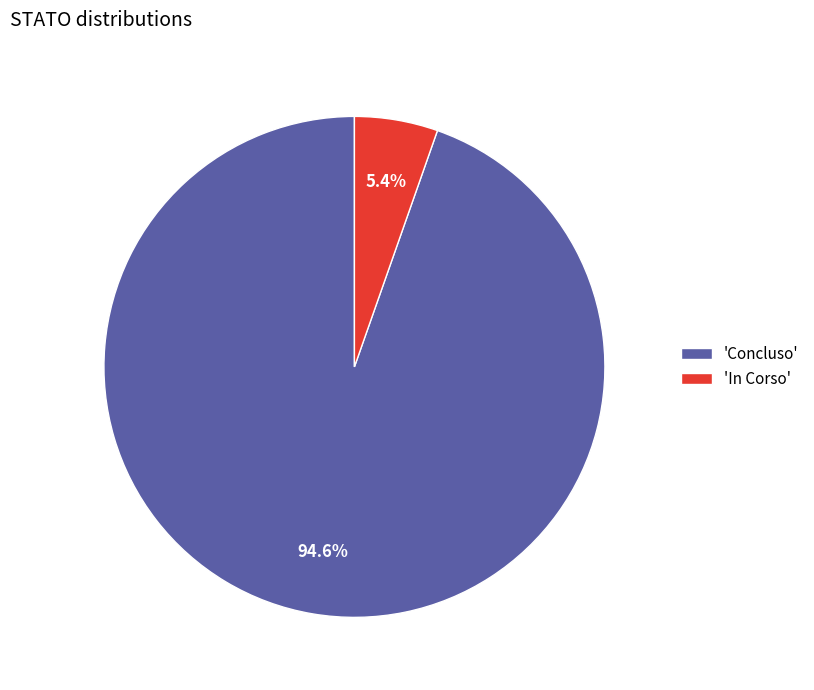

What is the smallest slice in the pie chart?

'In Corso'